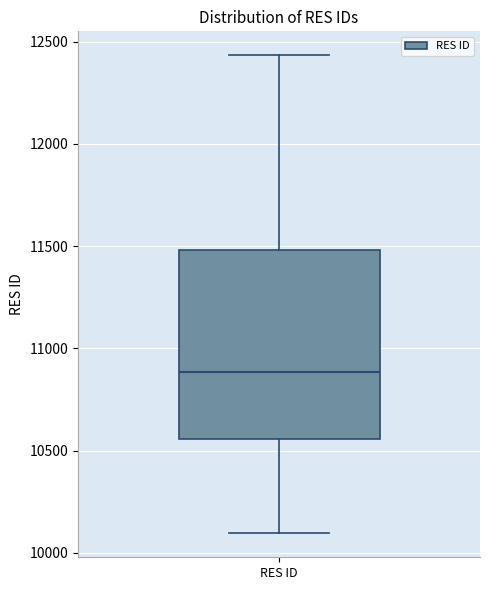

Read this box plot against the y-axis: the position of the median line, the range covered by the box, and the ends of both whiskers. The values are not printed on the chart, so give them approximately, as read against the axis.

median 10900, box 10550 to 11500, whiskers 10100 to 12450